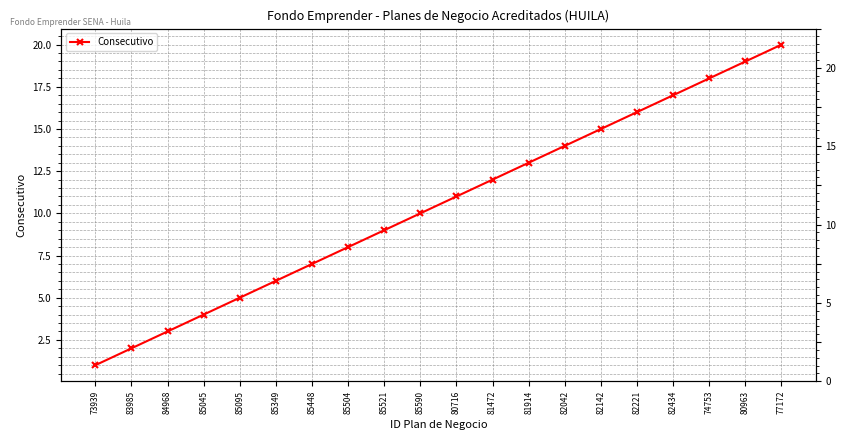

At which label does the data first exceed 11?

81472